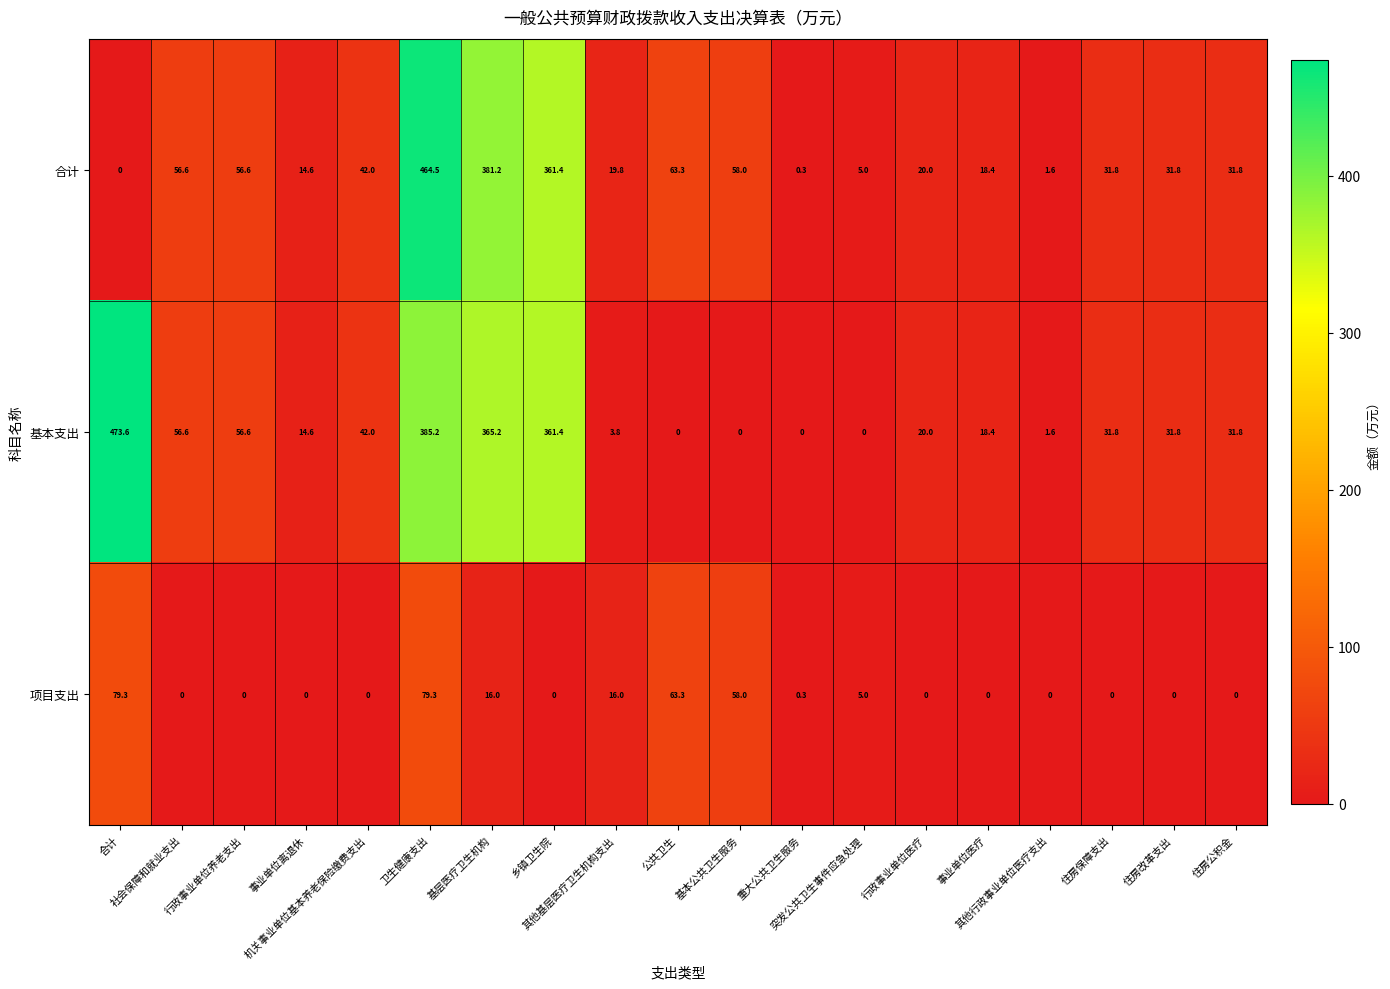

How many values in 项目支出 are above zero?

8